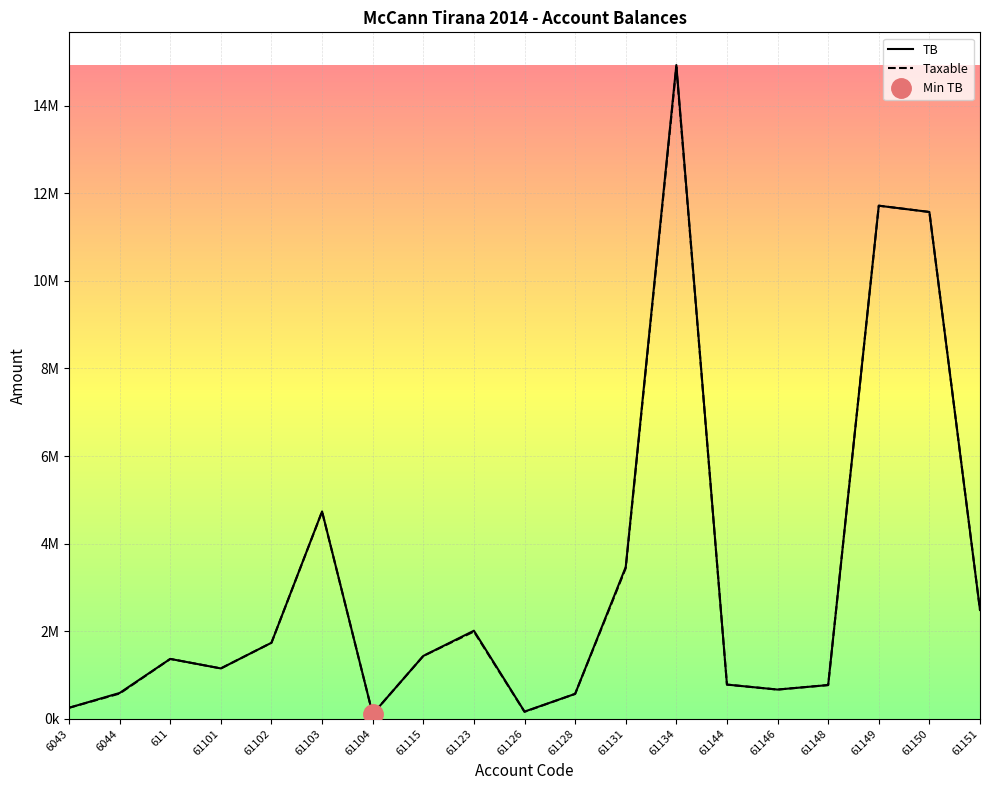

How many values in the TB series exceed 1366068?

10